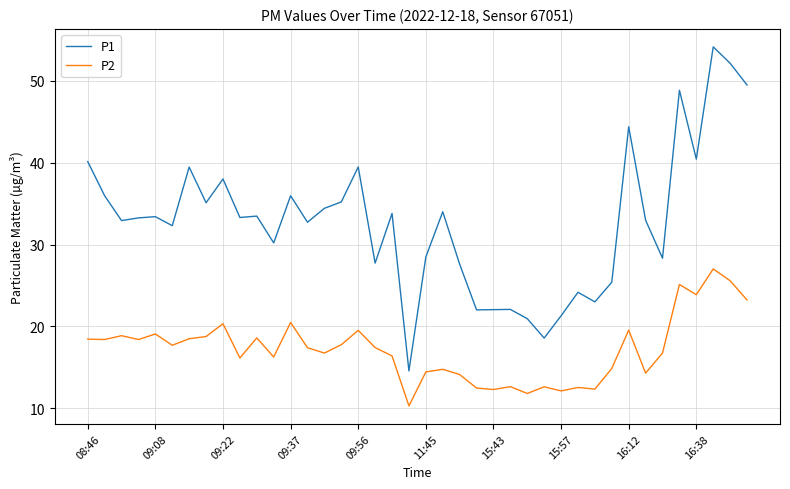

True or false: P1 and P2 intersect in this chart.

False